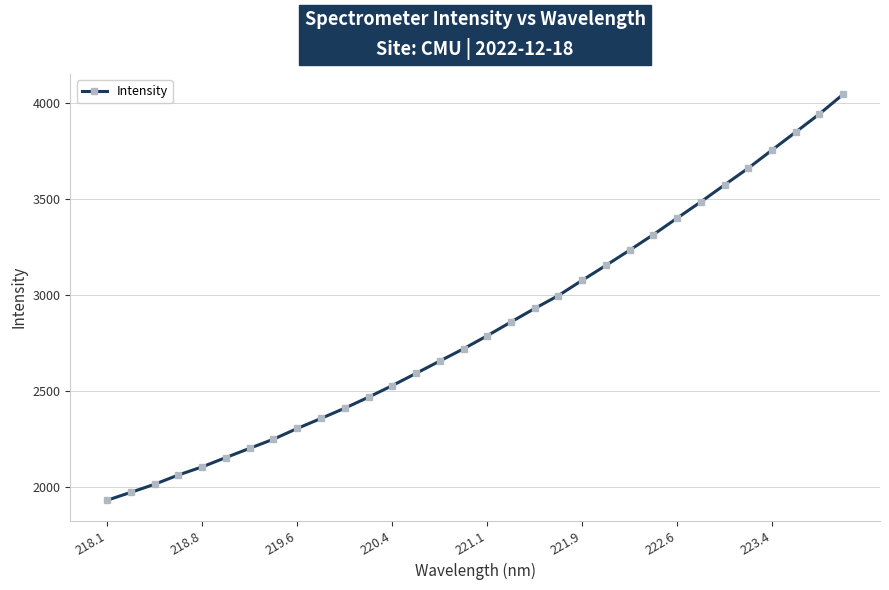

What is the smallest value displayed?

1932.1